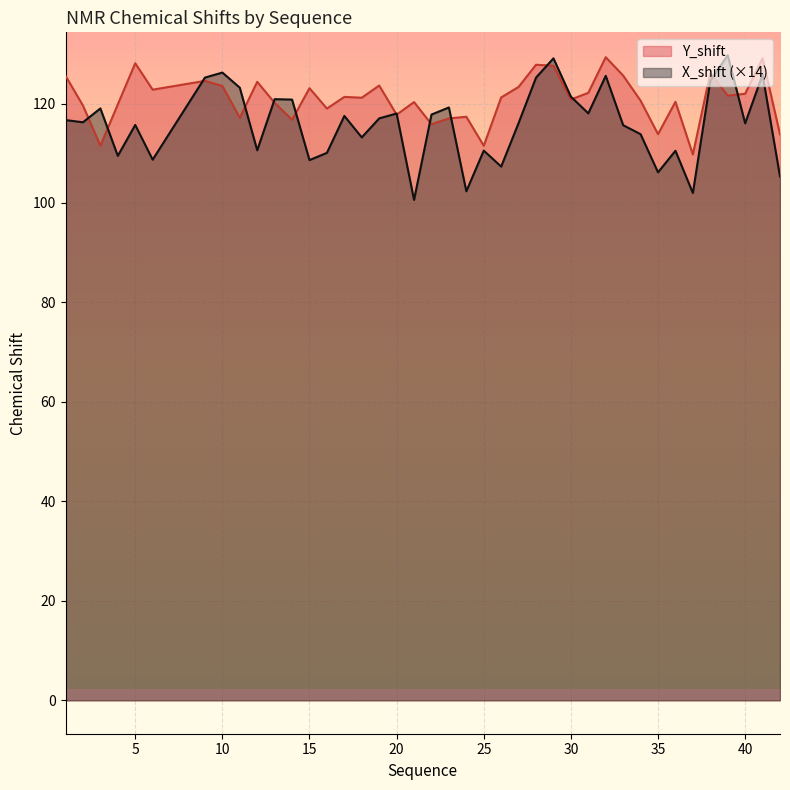

Reading left to right, extract all data points from this chart.

Y_shift: 1=125.6	2=119.6	3=111.5	4=119.8	5=128.1	6=122.8	9=124.6	10=123.5	11=117.1	12=124.4	13=120.1	14=116.7	15=123.1	16=119.0	17=121.3	18=121.2	19=123.6	20=117.8	21=120.3	22=115.8	23=117.0	24=117.3	25=111.5	26=121.2	27=123.3	28=127.8	29=127.6	30=120.8	31=122.2	32=129.3	33=125.6	34=120.6	35=113.8	36=120.3	37=109.8	38=126.1	39=121.6	40=122.0	41=129.1	42=113.8
X_shift: 1=116.7	2=116.2	3=119.0	4=109.5	5=115.7	6=108.7	9=125.2	10=126.2	11=123.2	12=110.6	13=120.9	14=120.8	15=108.6	16=110.1	17=117.5	18=113.2	19=117.0	20=118.0	21=100.6	22=117.8	23=119.2	24=102.4	25=110.5	26=107.3	27=116.1	28=125.2	29=129.1	30=121.4	31=118.0	32=125.6	33=115.6	34=113.8	35=106.2	36=110.5	37=102.0	38=124.5	39=129.7	40=116.0	41=125.8	42=105.3